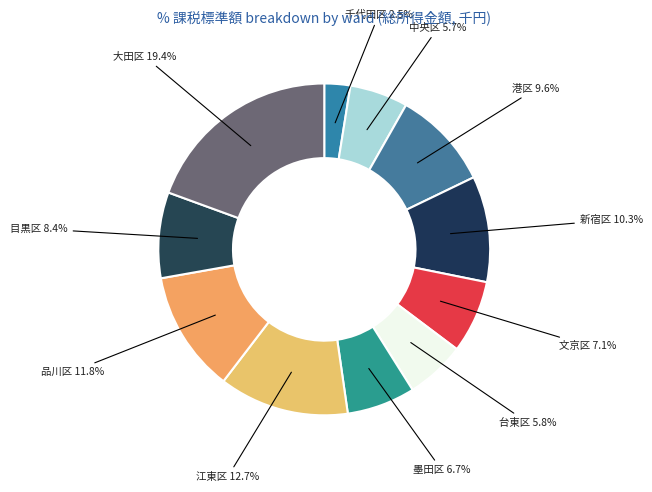

To the nearest percent, what percentage of the pie is 中央区?

6%